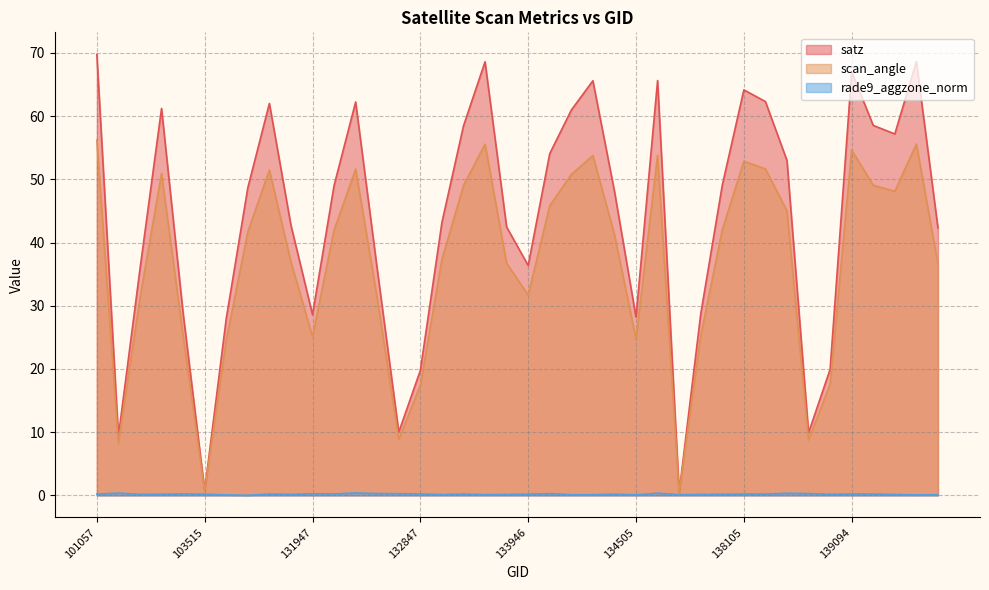

Reading left to right, extract all data points from this chart.

satz: 69.8	9.3	35.8	61.2	28.8	0.8	28.0	48.6	62.0	42.7	28.6	49.0	62.2	35.8	10.0	19.8	43.2	58.5	68.6	42.5	36.4	54.1	61.0	65.6	48.1	28.2	65.6	0.5	28.7	49.1	64.1	62.3	53.0	9.9	19.9	67.0	58.5	57.2	68.6	42.3
scan_angle: 56.2	8.3	31.2	50.9	25.3	0.7	24.5	41.7	51.5	36.9	25.1	42.0	51.6	31.2	8.8	17.4	37.3	49.0	55.5	36.7	31.7	45.8	50.8	53.8	41.3	24.7	53.8	0.4	25.2	42.0	52.9	51.6	45.0	8.8	17.6	54.6	49.1	48.1	55.6	36.6
rade9_aggzone_norm: 0.2	0.4	0.2	0.2	0.2	0.2	0.1	0.0	0.2	0.2	0.2	0.2	0.4	0.3	0.3	0.2	0.1	0.2	0.1	0.1	0.2	0.3	0.1	0.1	0.2	0.1	0.3	0.1	0.1	0.2	0.2	0.2	0.3	0.3	0.2	0.2	0.2	0.1	0.1	0.1